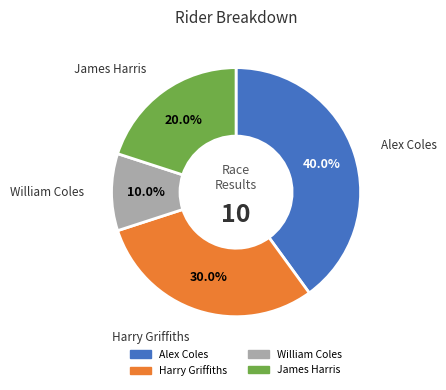

Is there a majority slice in this chart?

No